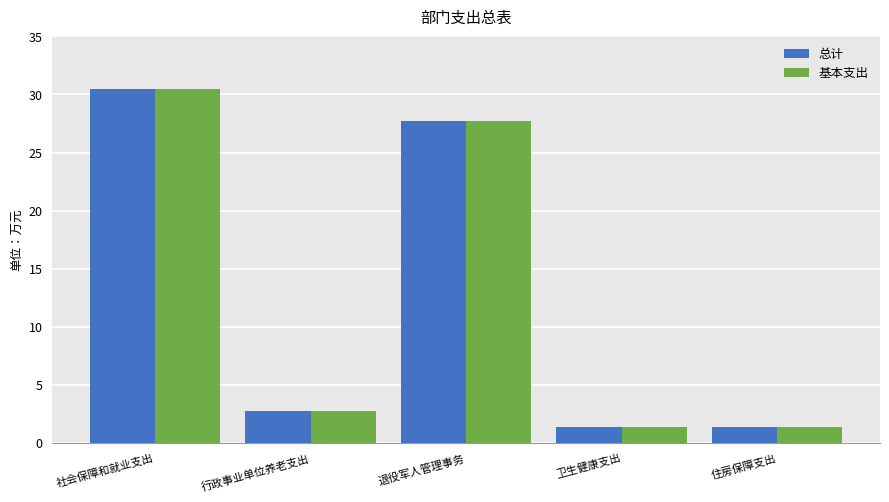

What is the smallest value displayed?

1.4